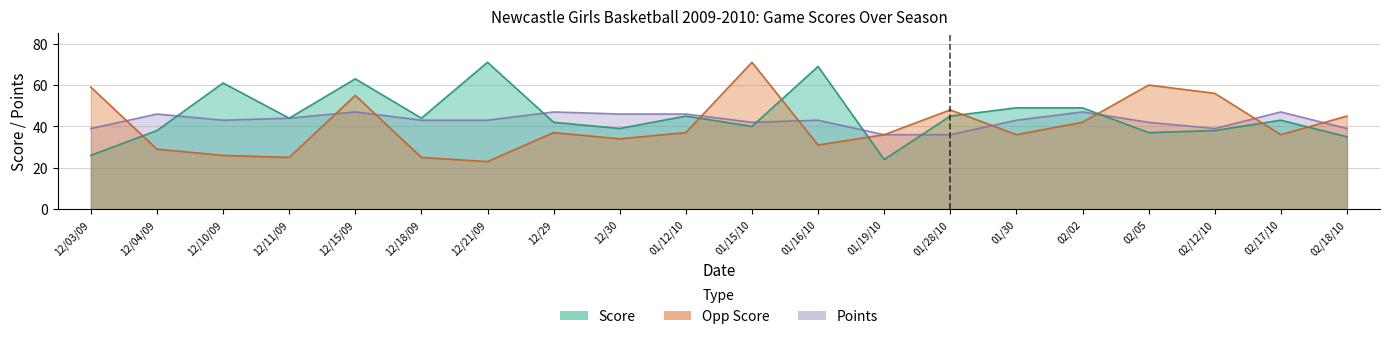

Reading left to right, what are all the values shown in this chart?

Score: 26	38	61	44	63	44	71	42	39	45	40	69	24	45	49	49	37	38	43	35
Opp Score: 59	29	26	25	55	25	23	37	34	37	71	31	36	48	36	42	60	56	36	45
Points: 39	46	43	44	47	43	43	47	46	46	42	43	36	36	43	47	42	39	47	39